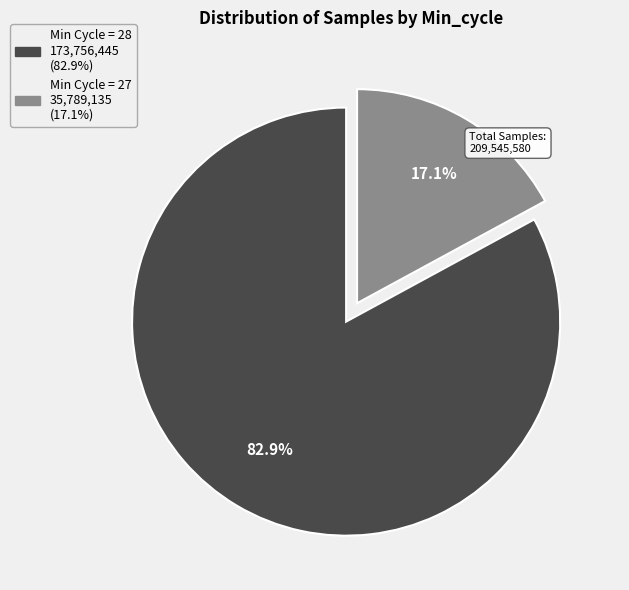

Is there a majority slice in this chart?

Yes